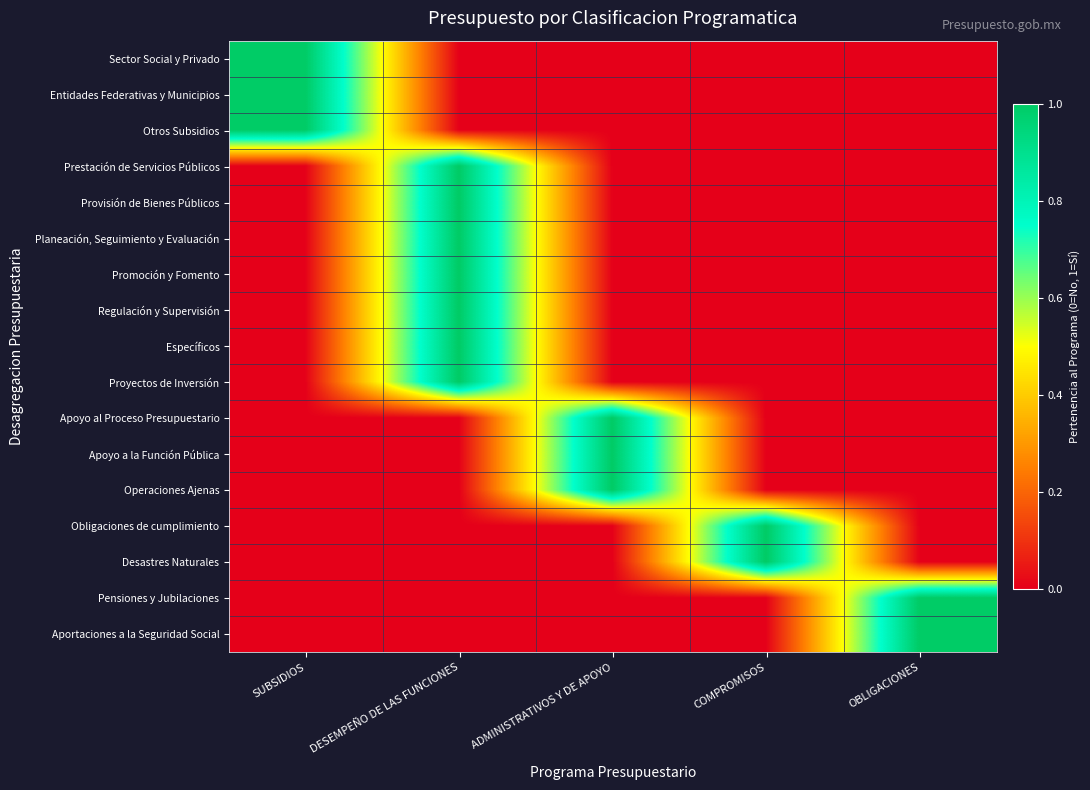

Reading left to right, list all the values displayed in this chart.

Sector Social y Privado: SUBSIDIOS=1	DESEMPEÑO DE LAS FUNCIONES=0	ADMINISTRATIVOS Y DE APOYO=0	COMPROMISOS=0	OBLIGACIONES=0
Entidades Federativas y Municipios: SUBSIDIOS=1	DESEMPEÑO DE LAS FUNCIONES=0	ADMINISTRATIVOS Y DE APOYO=0	COMPROMISOS=0	OBLIGACIONES=0
Otros Subsidios: SUBSIDIOS=1	DESEMPEÑO DE LAS FUNCIONES=0	ADMINISTRATIVOS Y DE APOYO=0	COMPROMISOS=0	OBLIGACIONES=0
Prestación de Servicios Públicos: SUBSIDIOS=0	DESEMPEÑO DE LAS FUNCIONES=1	ADMINISTRATIVOS Y DE APOYO=0	COMPROMISOS=0	OBLIGACIONES=0
Provisión de Bienes Públicos: SUBSIDIOS=0	DESEMPEÑO DE LAS FUNCIONES=1	ADMINISTRATIVOS Y DE APOYO=0	COMPROMISOS=0	OBLIGACIONES=0
Planeación, Seguimiento y Evaluación: SUBSIDIOS=0	DESEMPEÑO DE LAS FUNCIONES=1	ADMINISTRATIVOS Y DE APOYO=0	COMPROMISOS=0	OBLIGACIONES=0
Promoción y Fomento: SUBSIDIOS=0	DESEMPEÑO DE LAS FUNCIONES=1	ADMINISTRATIVOS Y DE APOYO=0	COMPROMISOS=0	OBLIGACIONES=0
Regulación y Supervisión: SUBSIDIOS=0	DESEMPEÑO DE LAS FUNCIONES=1	ADMINISTRATIVOS Y DE APOYO=0	COMPROMISOS=0	OBLIGACIONES=0
Específicos: SUBSIDIOS=0	DESEMPEÑO DE LAS FUNCIONES=1	ADMINISTRATIVOS Y DE APOYO=0	COMPROMISOS=0	OBLIGACIONES=0
Proyectos de Inversión: SUBSIDIOS=0	DESEMPEÑO DE LAS FUNCIONES=1	ADMINISTRATIVOS Y DE APOYO=0	COMPROMISOS=0	OBLIGACIONES=0
Apoyo al Proceso Presupuestario: SUBSIDIOS=0	DESEMPEÑO DE LAS FUNCIONES=0	ADMINISTRATIVOS Y DE APOYO=1	COMPROMISOS=0	OBLIGACIONES=0
Apoyo a la Función Pública: SUBSIDIOS=0	DESEMPEÑO DE LAS FUNCIONES=0	ADMINISTRATIVOS Y DE APOYO=1	COMPROMISOS=0	OBLIGACIONES=0
Operaciones Ajenas: SUBSIDIOS=0	DESEMPEÑO DE LAS FUNCIONES=0	ADMINISTRATIVOS Y DE APOYO=1	COMPROMISOS=0	OBLIGACIONES=0
Obligaciones de cumplimiento: SUBSIDIOS=0	DESEMPEÑO DE LAS FUNCIONES=0	ADMINISTRATIVOS Y DE APOYO=0	COMPROMISOS=1	OBLIGACIONES=0
Desastres Naturales: SUBSIDIOS=0	DESEMPEÑO DE LAS FUNCIONES=0	ADMINISTRATIVOS Y DE APOYO=0	COMPROMISOS=1	OBLIGACIONES=0
Pensiones y Jubilaciones: SUBSIDIOS=0	DESEMPEÑO DE LAS FUNCIONES=0	ADMINISTRATIVOS Y DE APOYO=0	COMPROMISOS=0	OBLIGACIONES=1
Aportaciones a la Seguridad Social: SUBSIDIOS=0	DESEMPEÑO DE LAS FUNCIONES=0	ADMINISTRATIVOS Y DE APOYO=0	COMPROMISOS=0	OBLIGACIONES=1